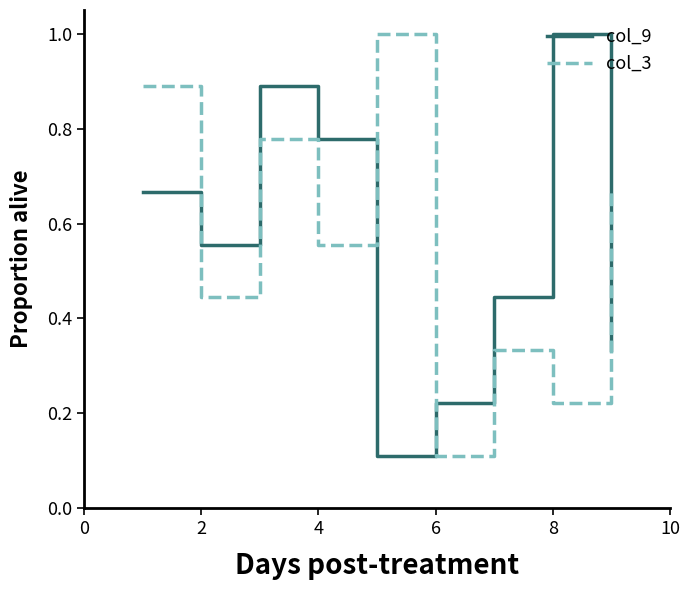

What is the greatest value displayed?

1.0